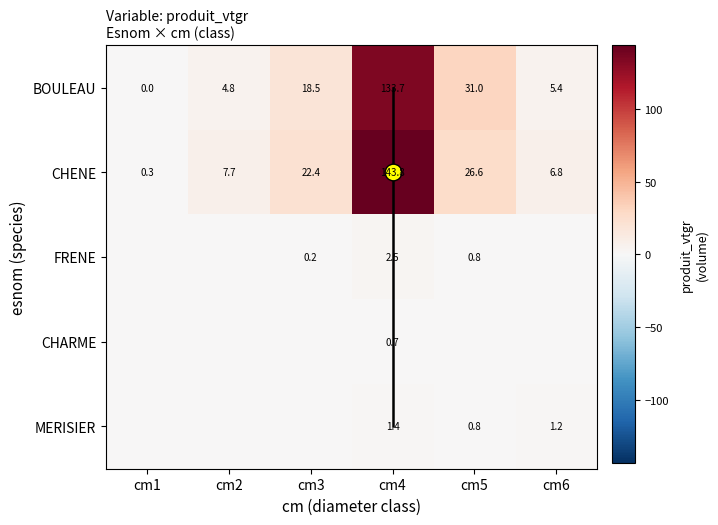

Which label corresponds to the largest value in the chart?

cm4